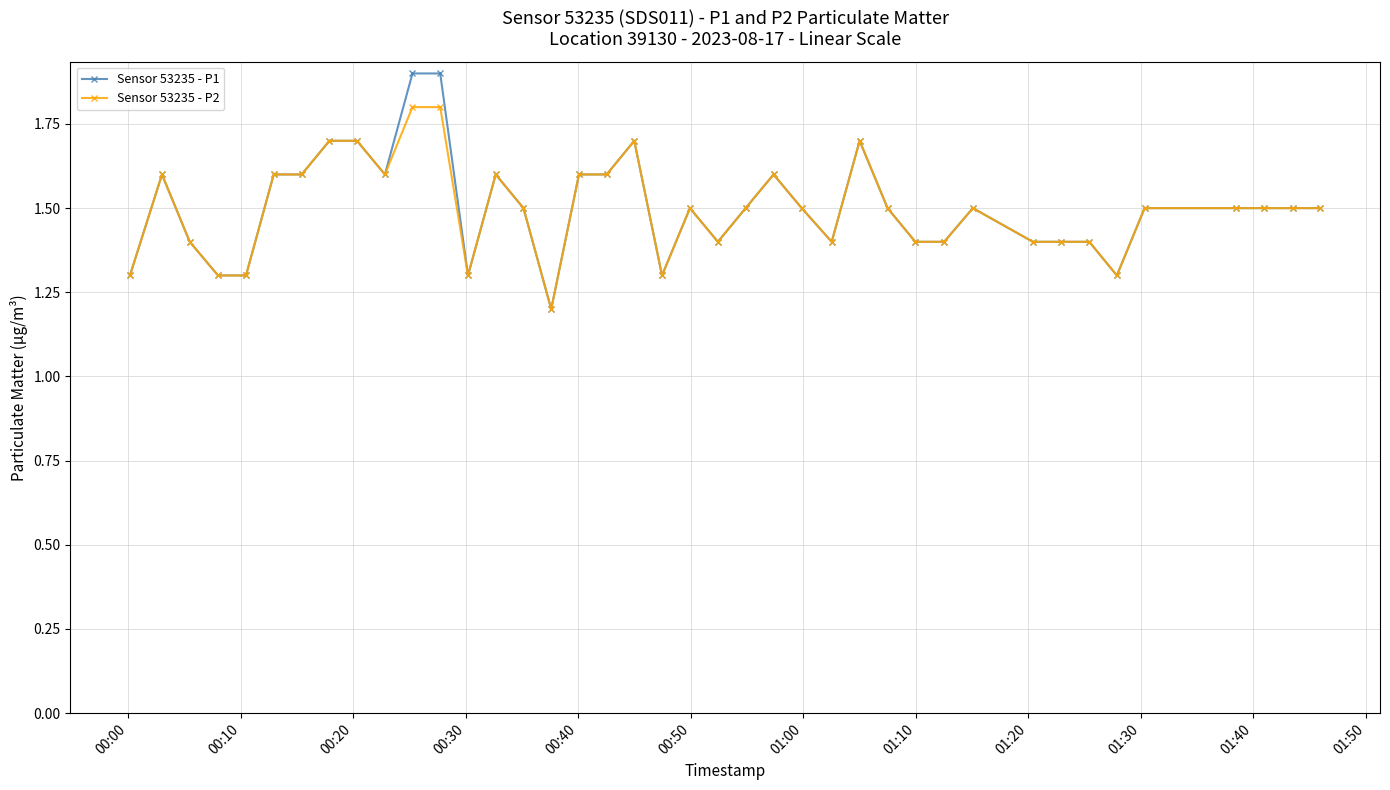

What is the minimum value shown in the chart?

1.2